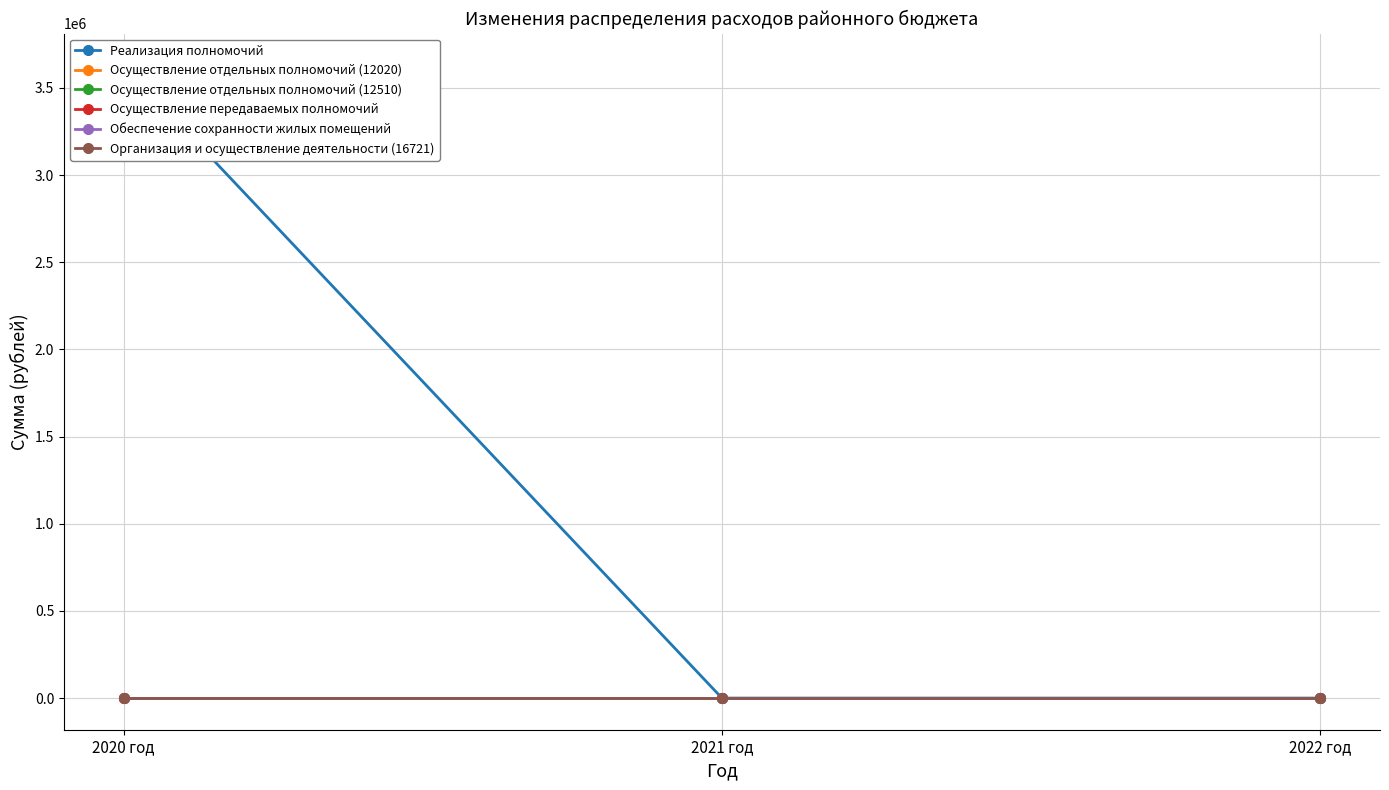

Rank the categories by Реализация полномочий value from highest to lowest.

2020 год, 2021 год, 2022 год